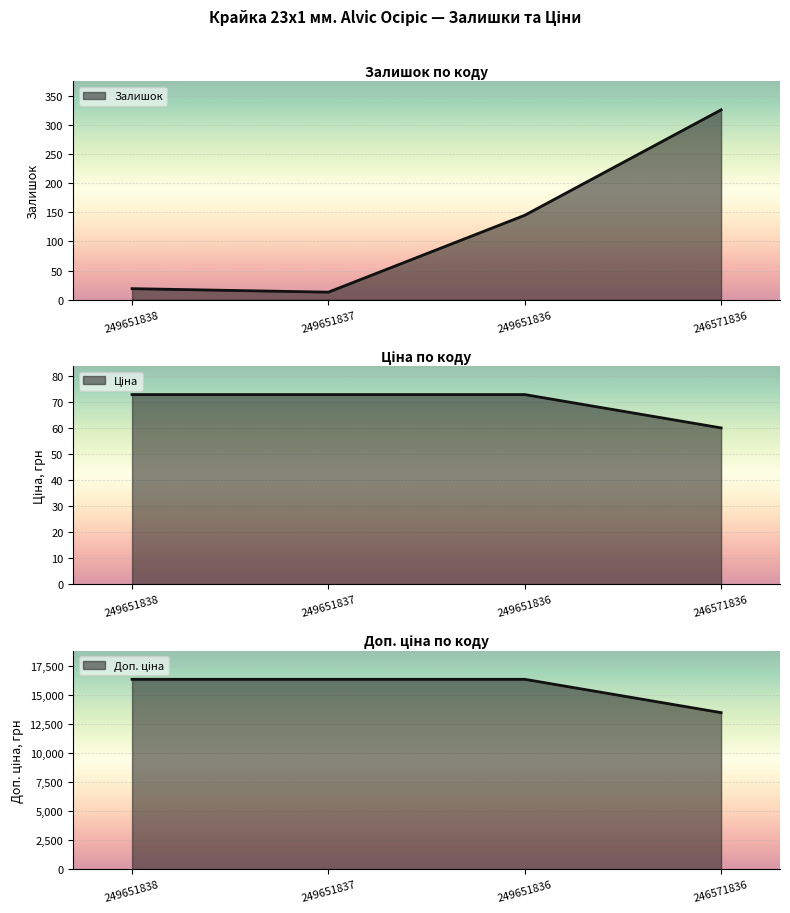

How many values in the Доп. ціна series exceed 16366?

3